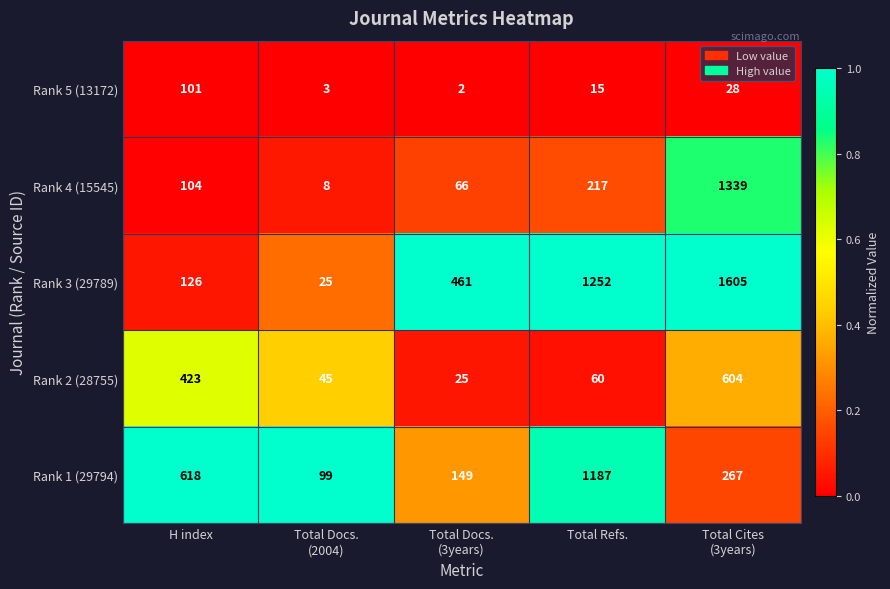

What is the average value of the Rank 2 (28755) series?

231